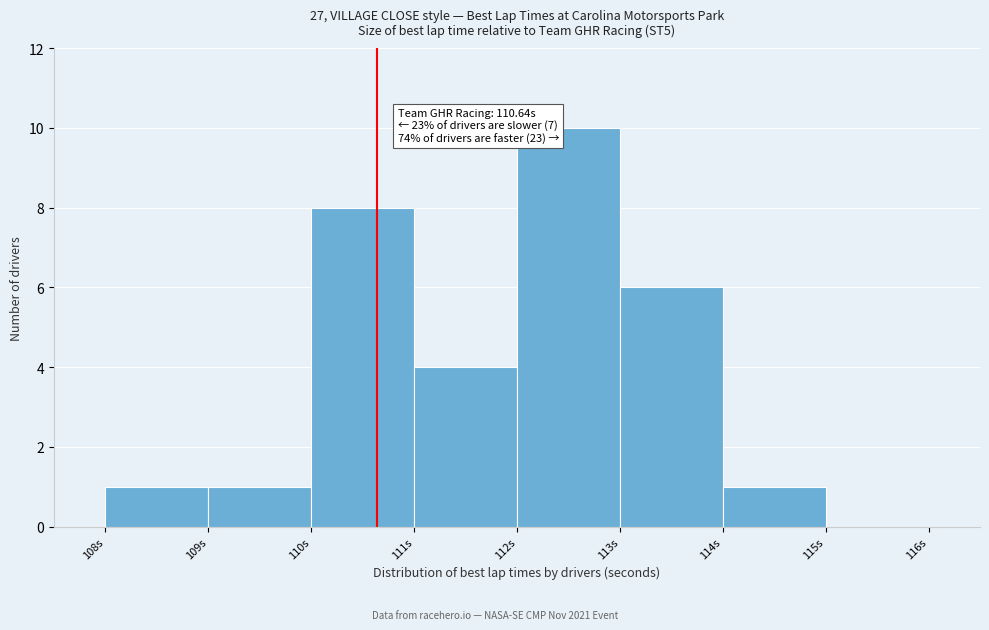

Over which range of the x-axis is the bar tallest?

112 to 113